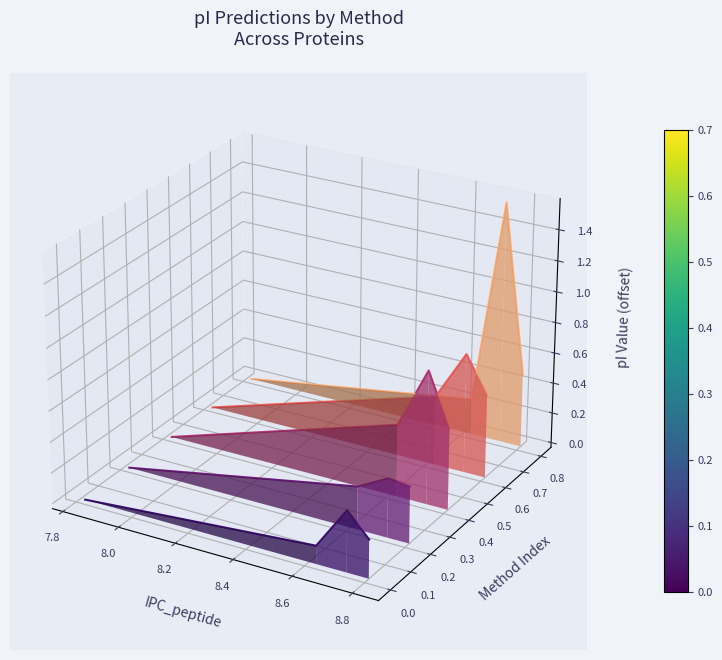

What is the label of the 4th point from the left?

8.2